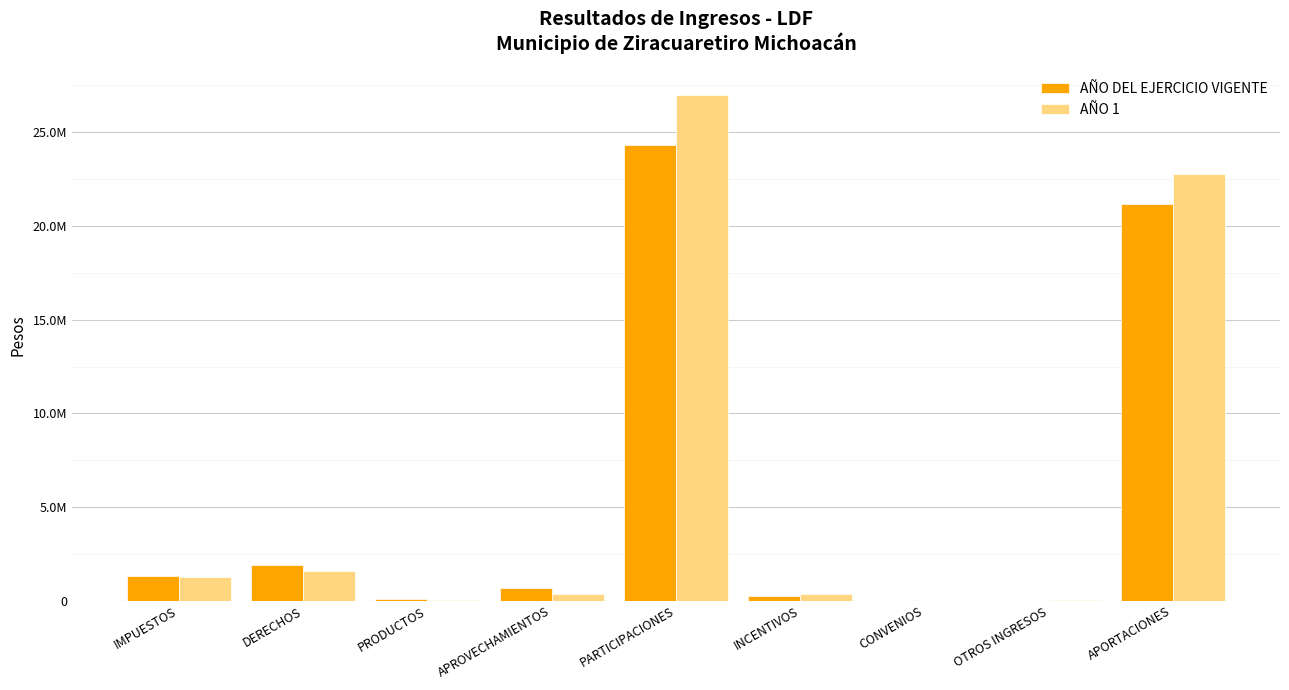

Are the bars horizontal?

No